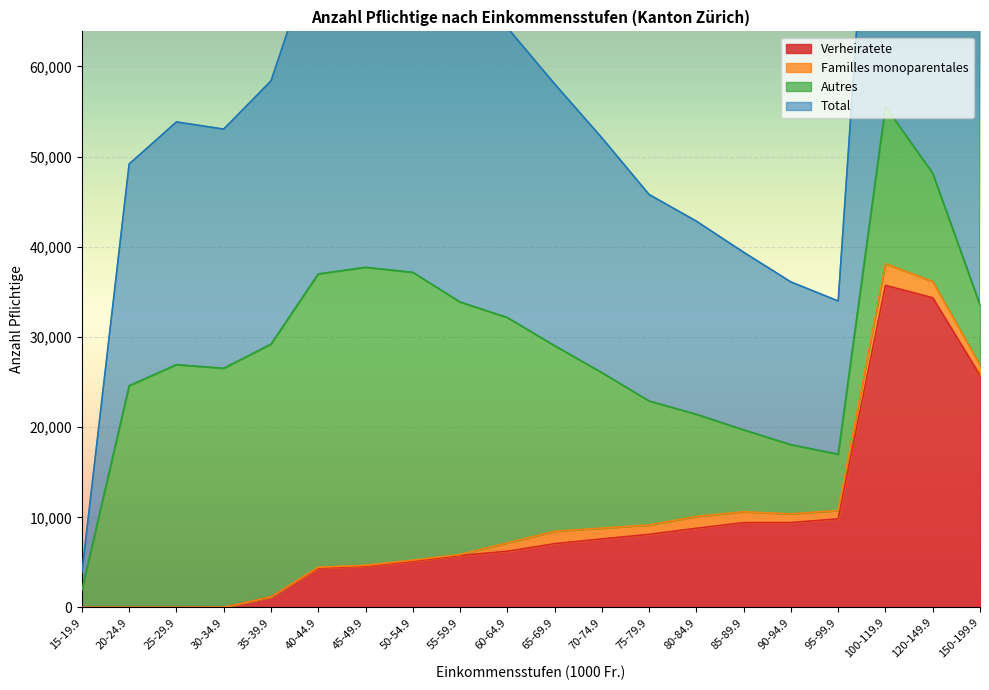

What is the sum of the Verheiratete values at 60-64.9 and 30-34.9?

6241